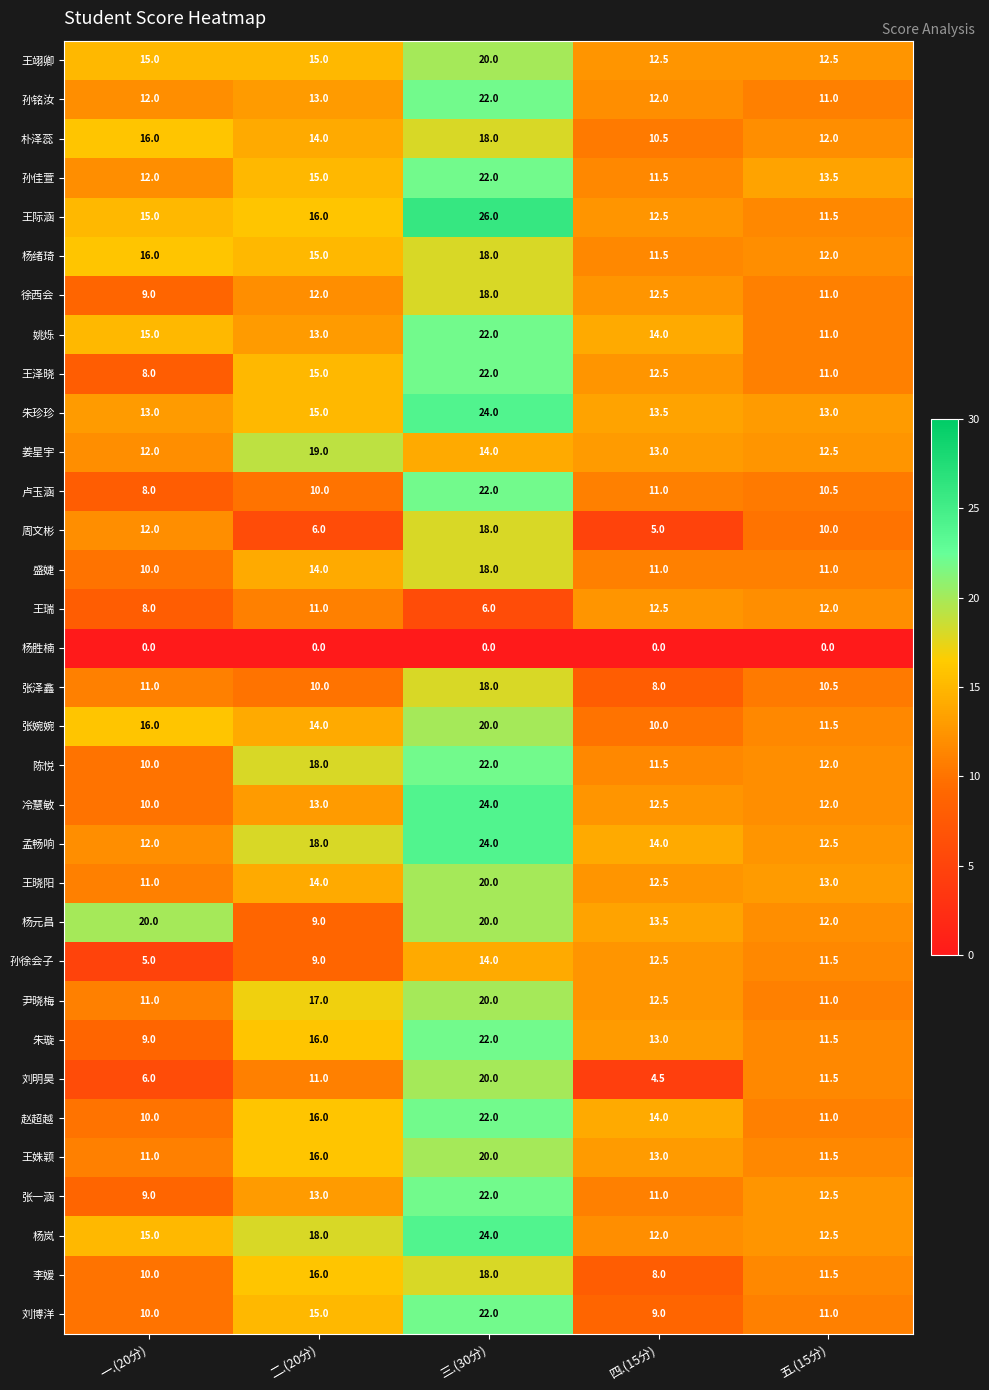

What is the sum of all 王际涵 values?

81.0